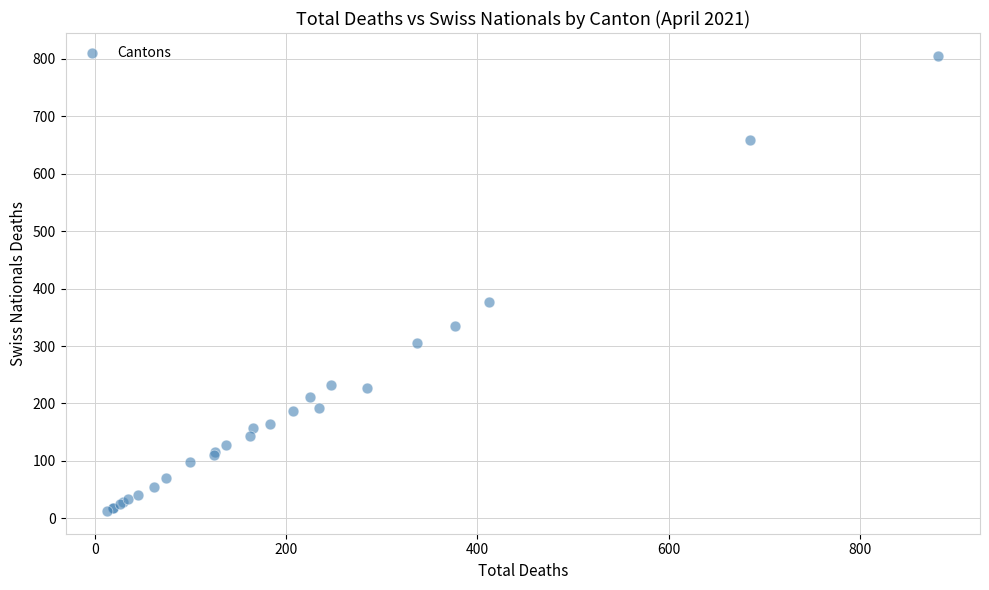

What Y value in the scatter plot is closest to 409?

376